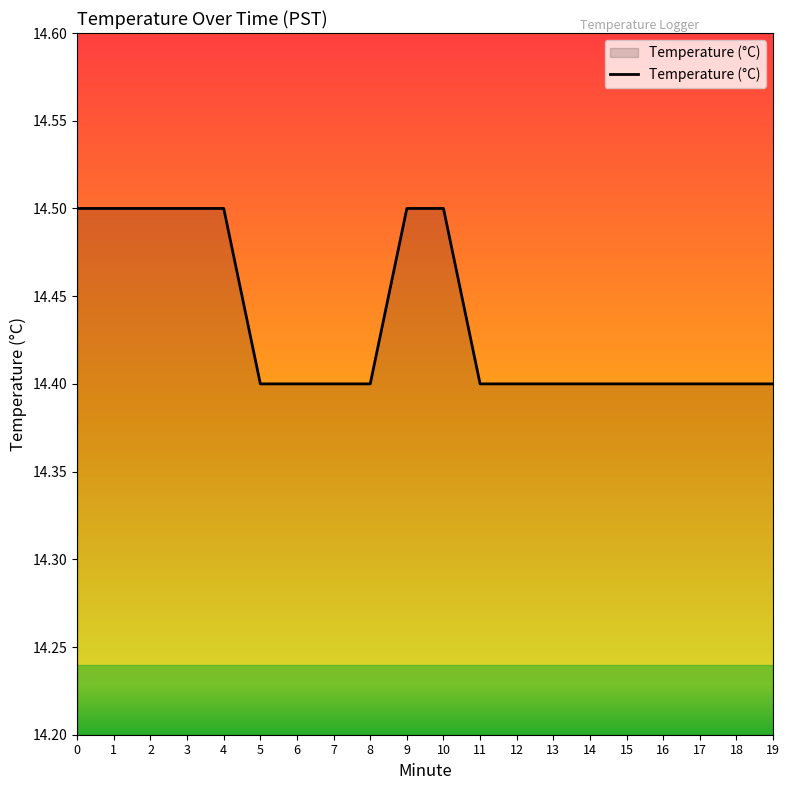

Reading left to right, transcribe all the data shown in this chart.

14.5	14.5	14.5	14.5	14.5	14.4	14.4	14.4	14.4	14.5	14.5	14.4	14.4	14.4	14.4	14.4	14.4	14.4	14.4	14.4